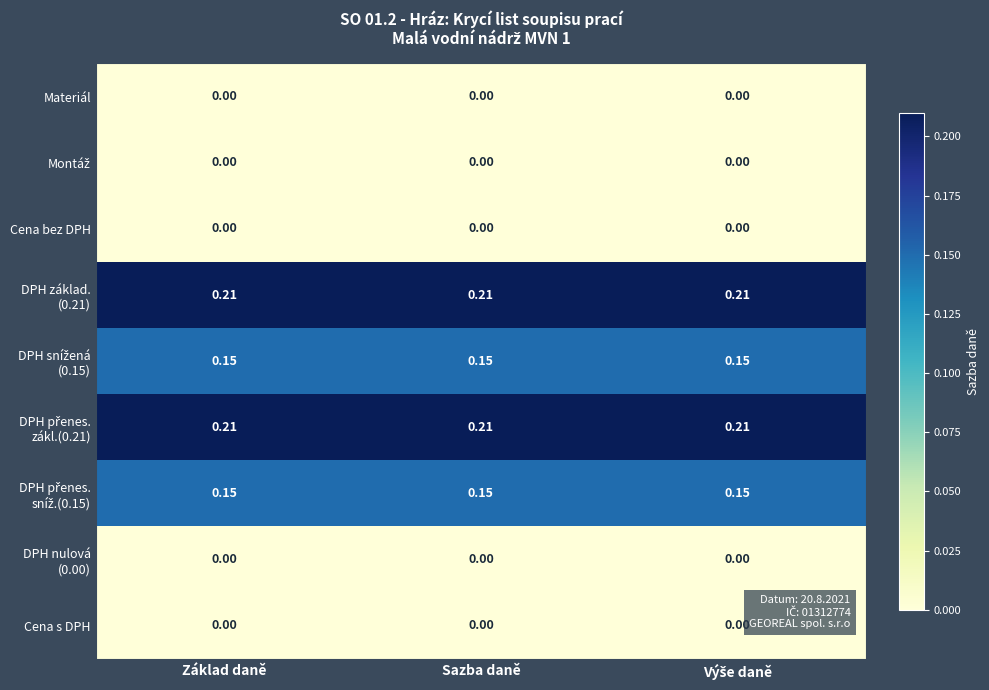

At which category does the chart reach its peak across all series?

Základ daně